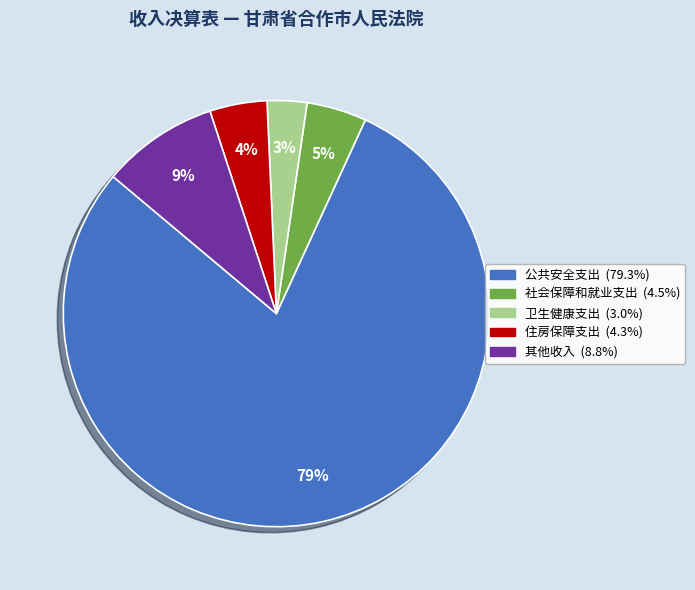

To the nearest percent, what is the difference between the 公共安全支出 and 卫生健康支出 slice percentages?

76%